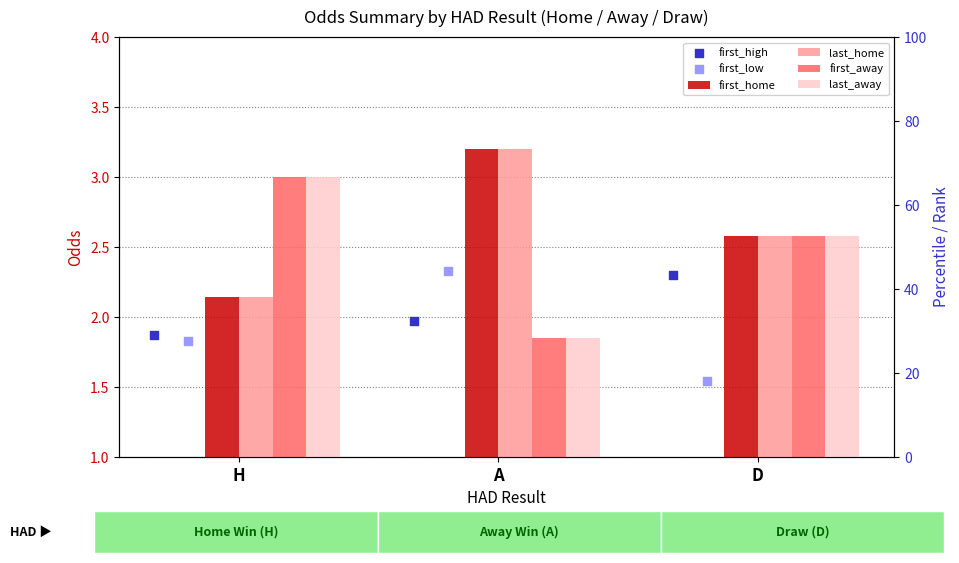

Which series reaches the maximum Y coordinate?

first_home